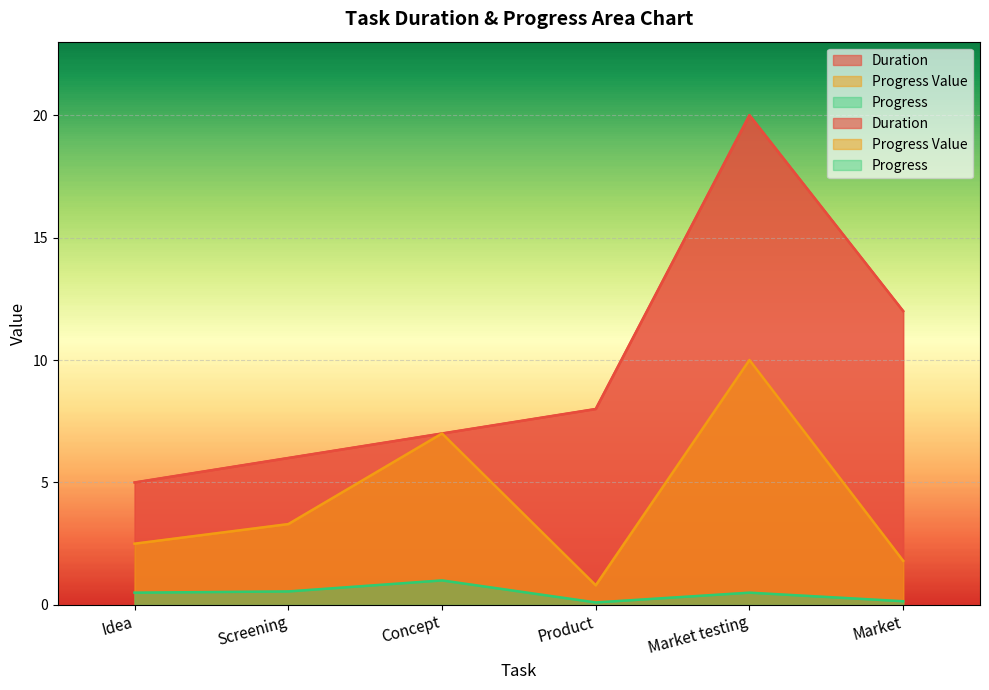

What is the spread (max minus min) of values at Product?

7.9